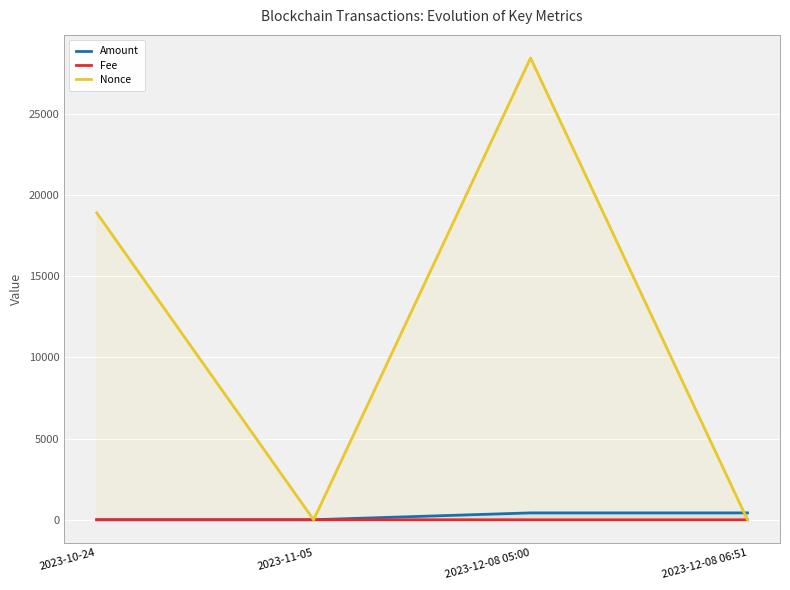

What is the highest value of the Amount series?

424.0